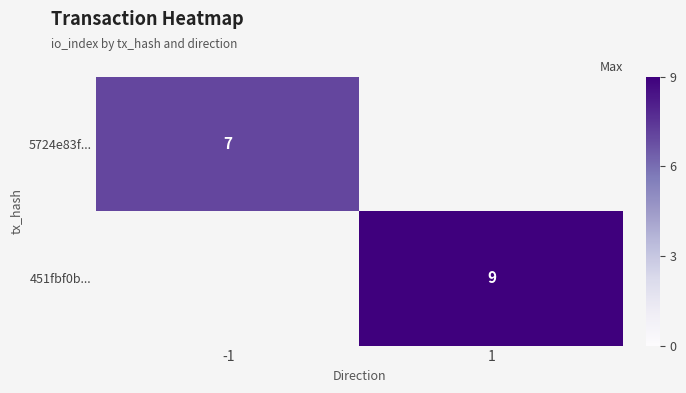

At how many categories does at least one series exceed 8?

1